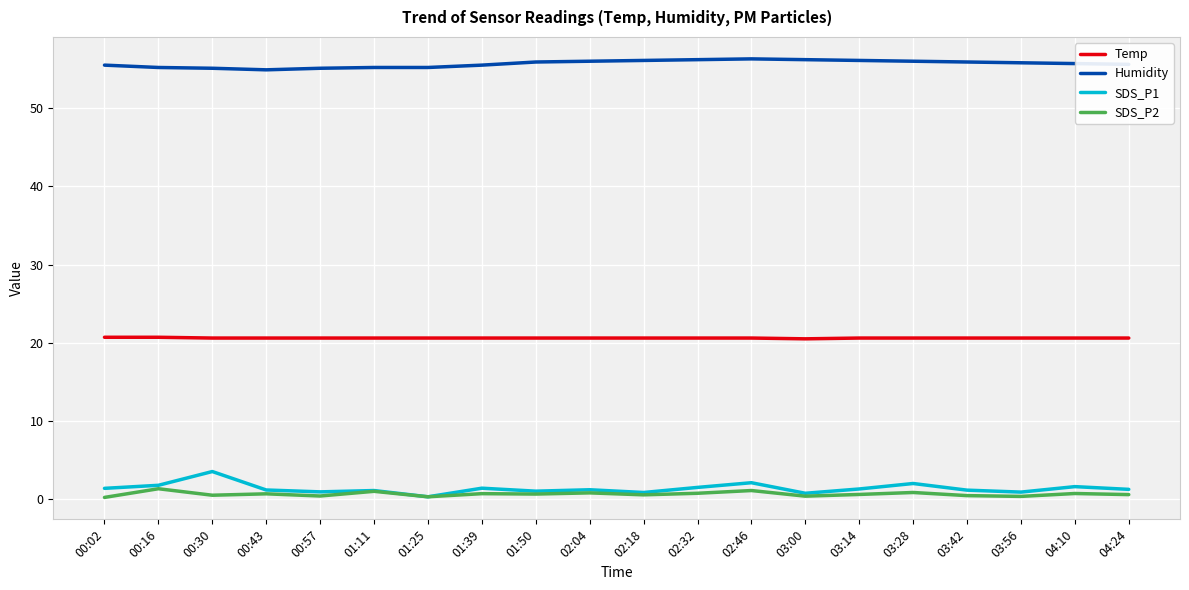

Which series has the largest total across all categories?

Humidity